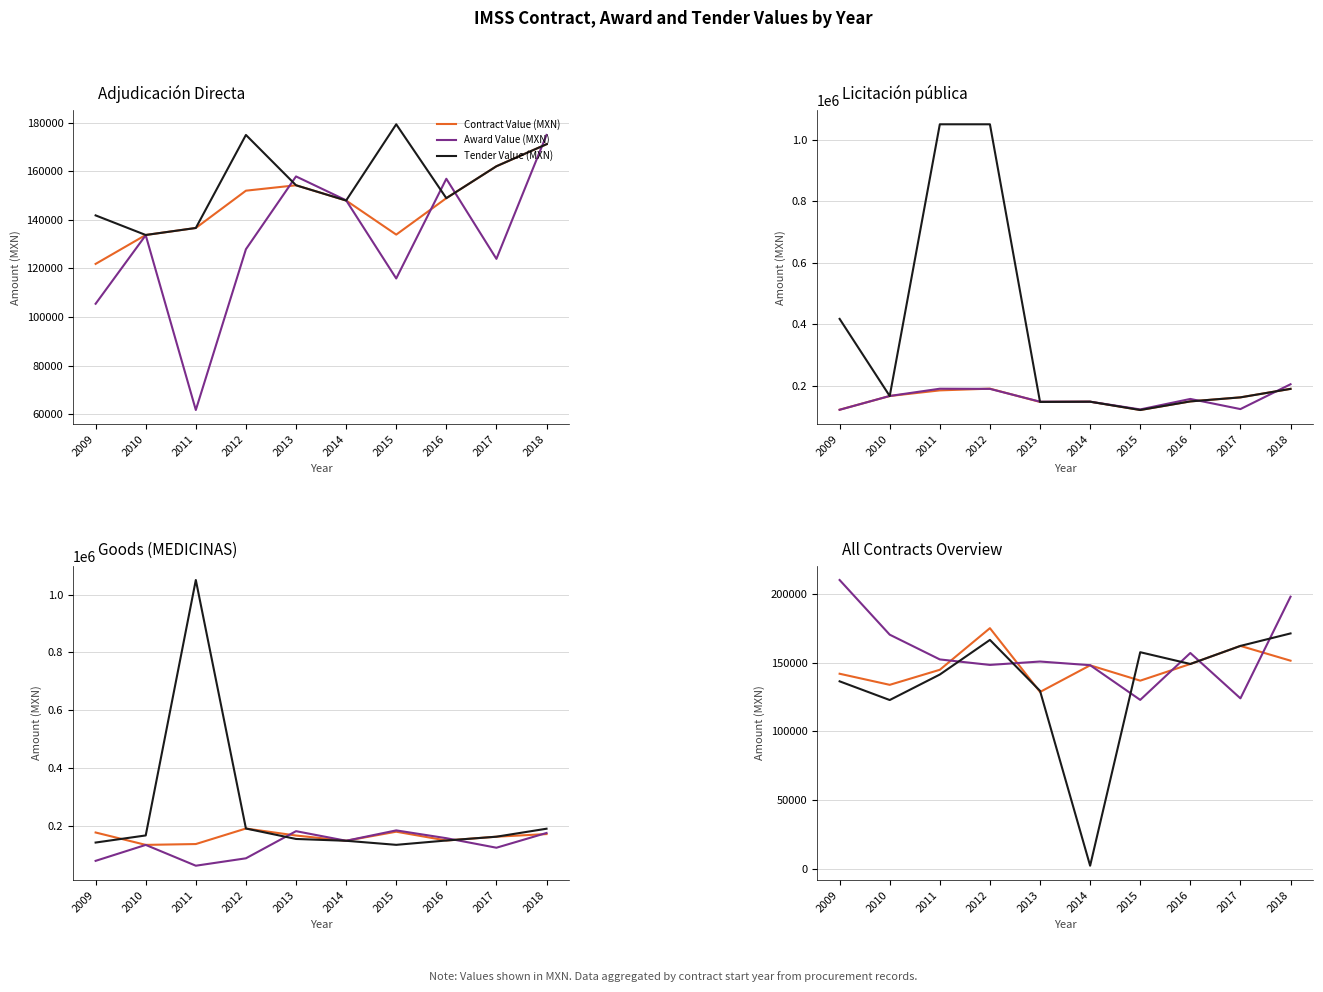

Is it true that Tender Value (MXN) equals 2235.0 at 2014?

True